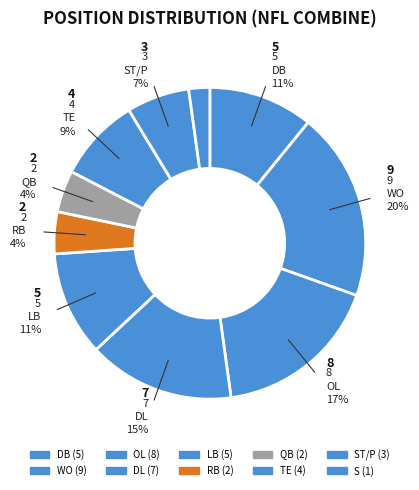

How many slices are in this pie chart?

10